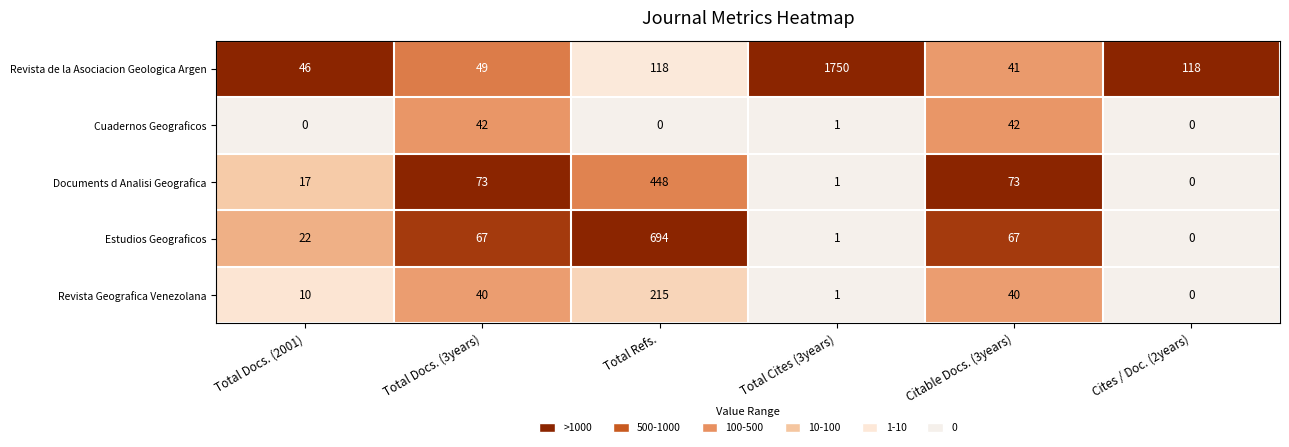

At which category is the sum across all series the highest?

Total Cites (3years)